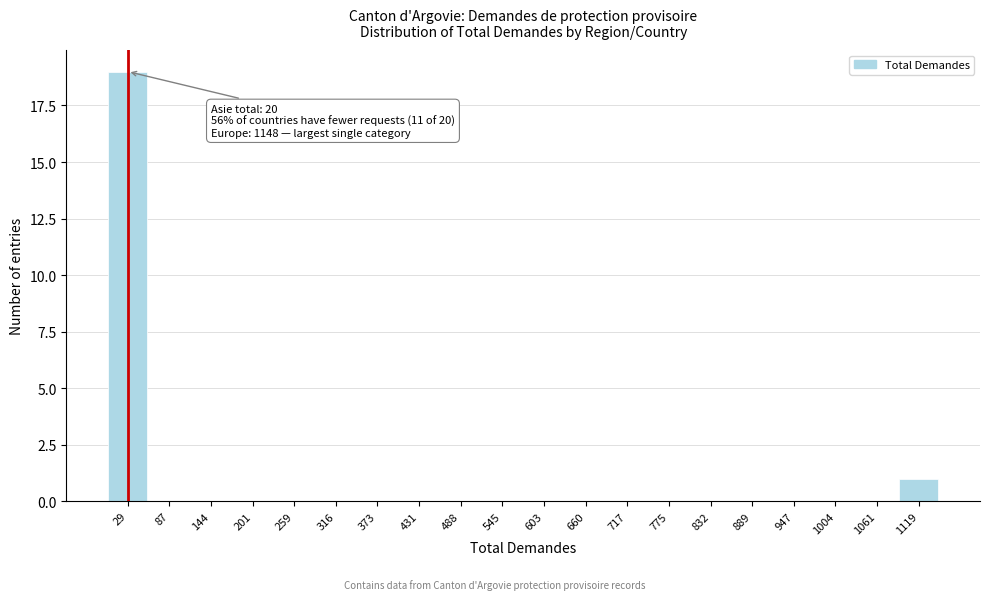

Reading left to right, what are all the values shown in this chart?

29=19	87=0	144=0	201=0	259=0	316=0	373=0	431=0	488=0	545=0	603=0	660=0	717=0	775=0	832=0	889=0	947=0	1004=0	1061=0	1119=1